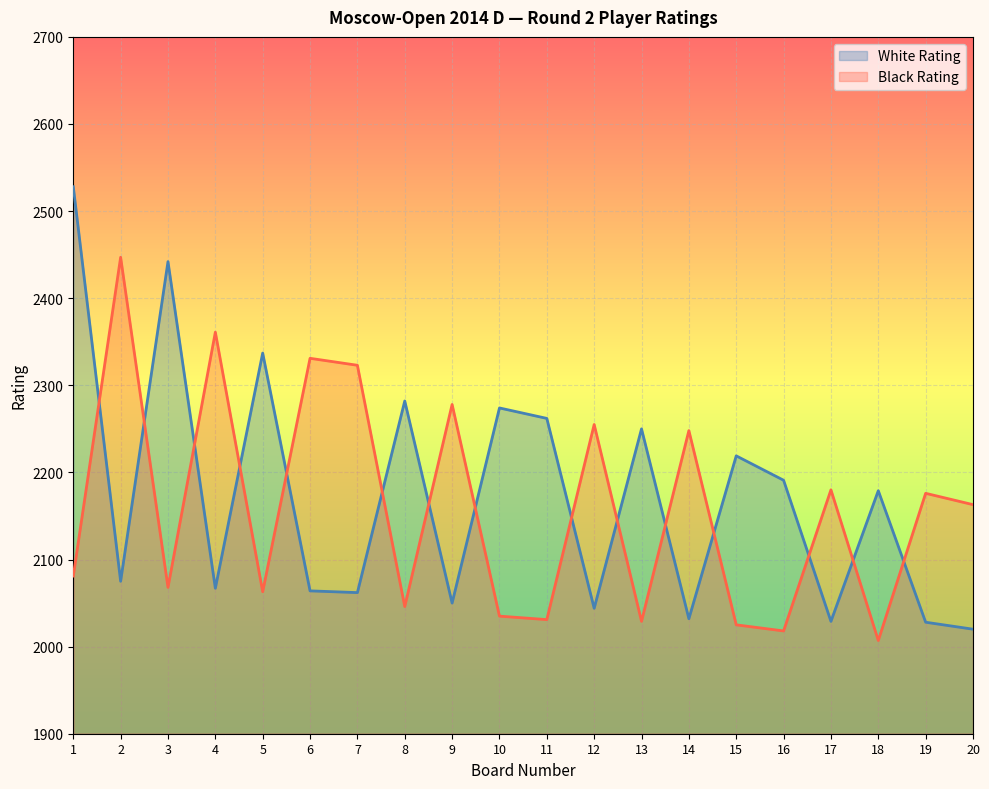

At 6, list the series in order from smallest to largest.

White Rating, Black Rating